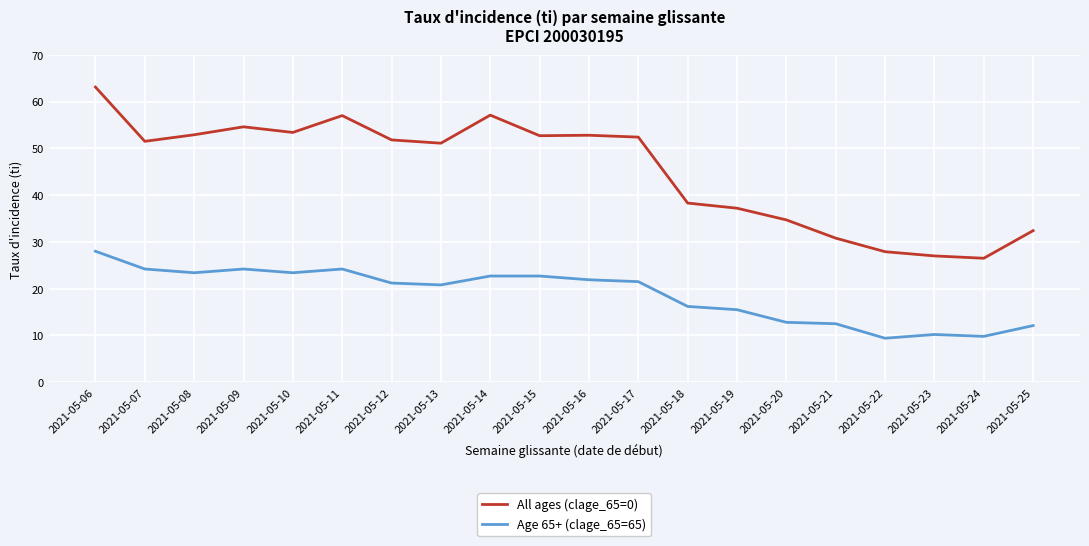

What is the total value across all series at 2021-05-20?

47.5